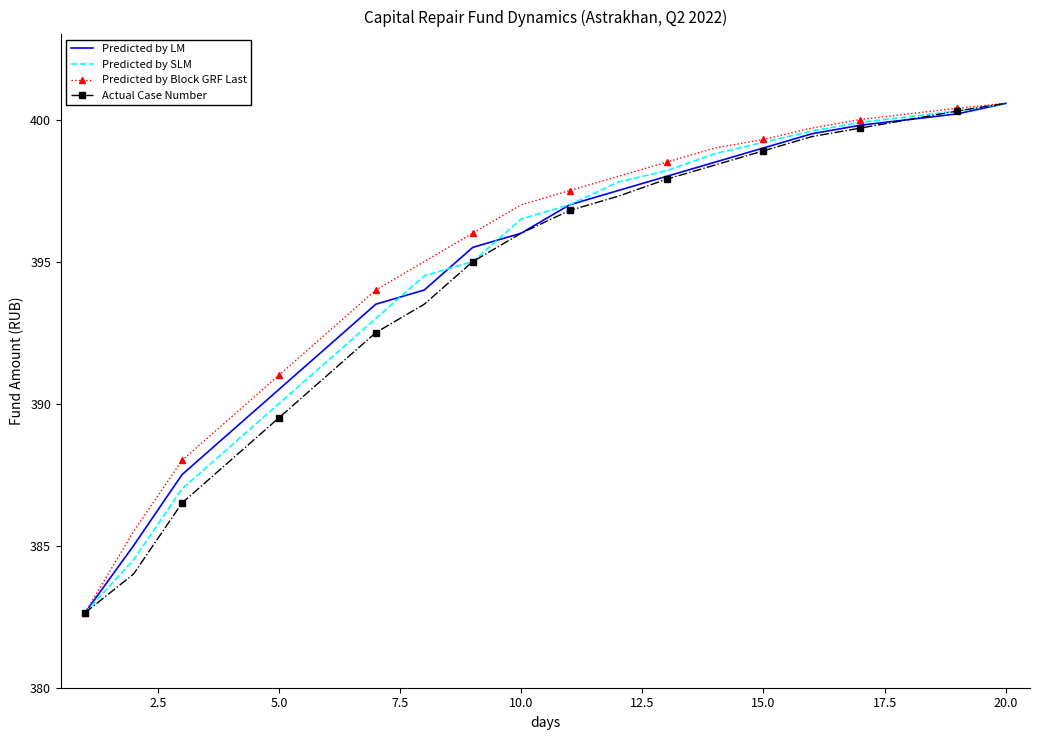

Which series has the largest total across all categories?

Predicted by Block GRF Last